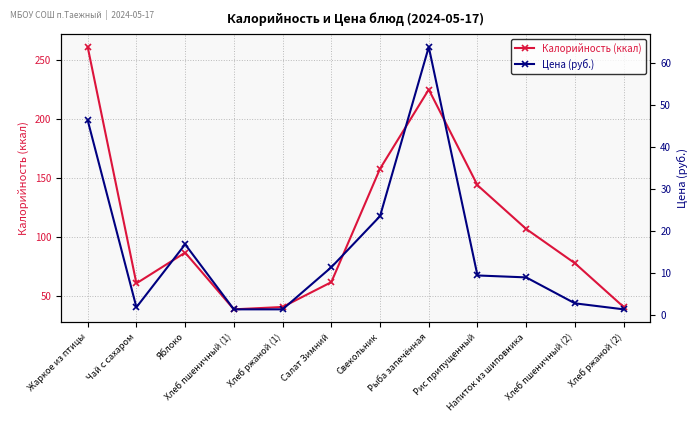

What position from the left is Хлеб пшеничный (2)?

11